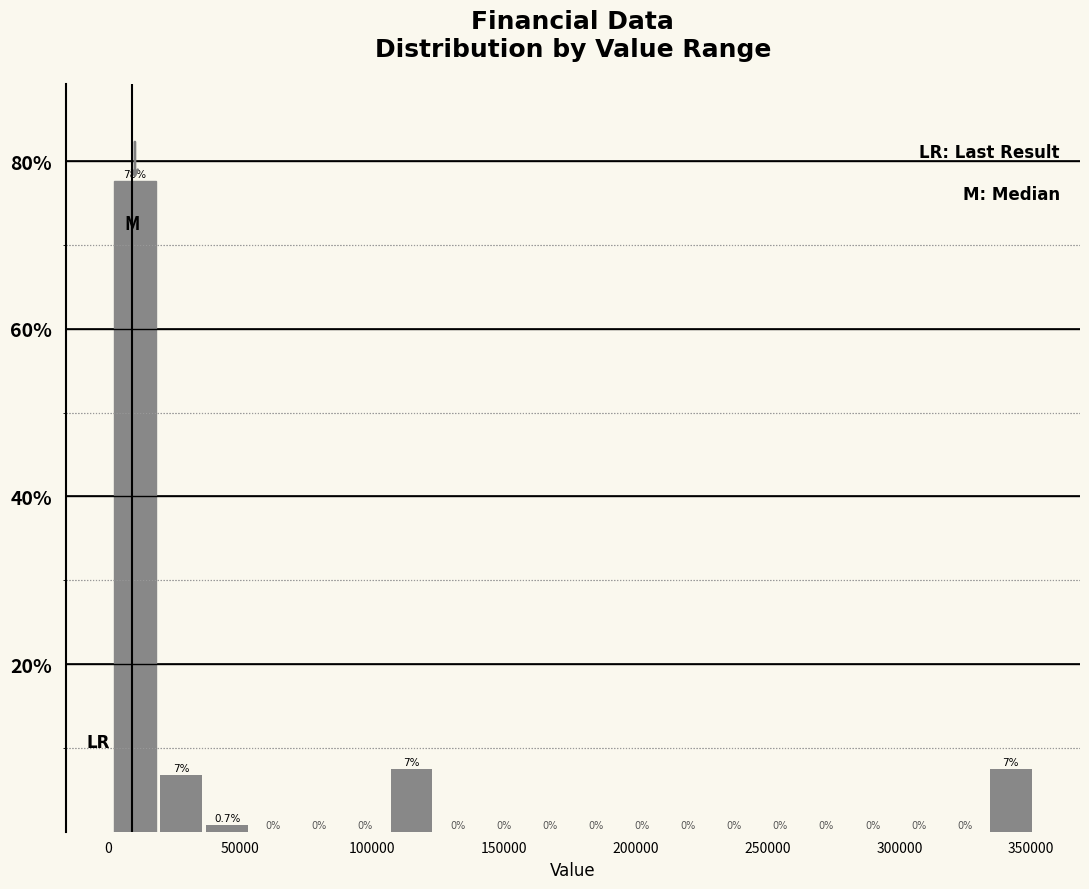

Around what value on the x-axis is the tallest bar? Give the approximate position of its centre, as read against the axis.

10000